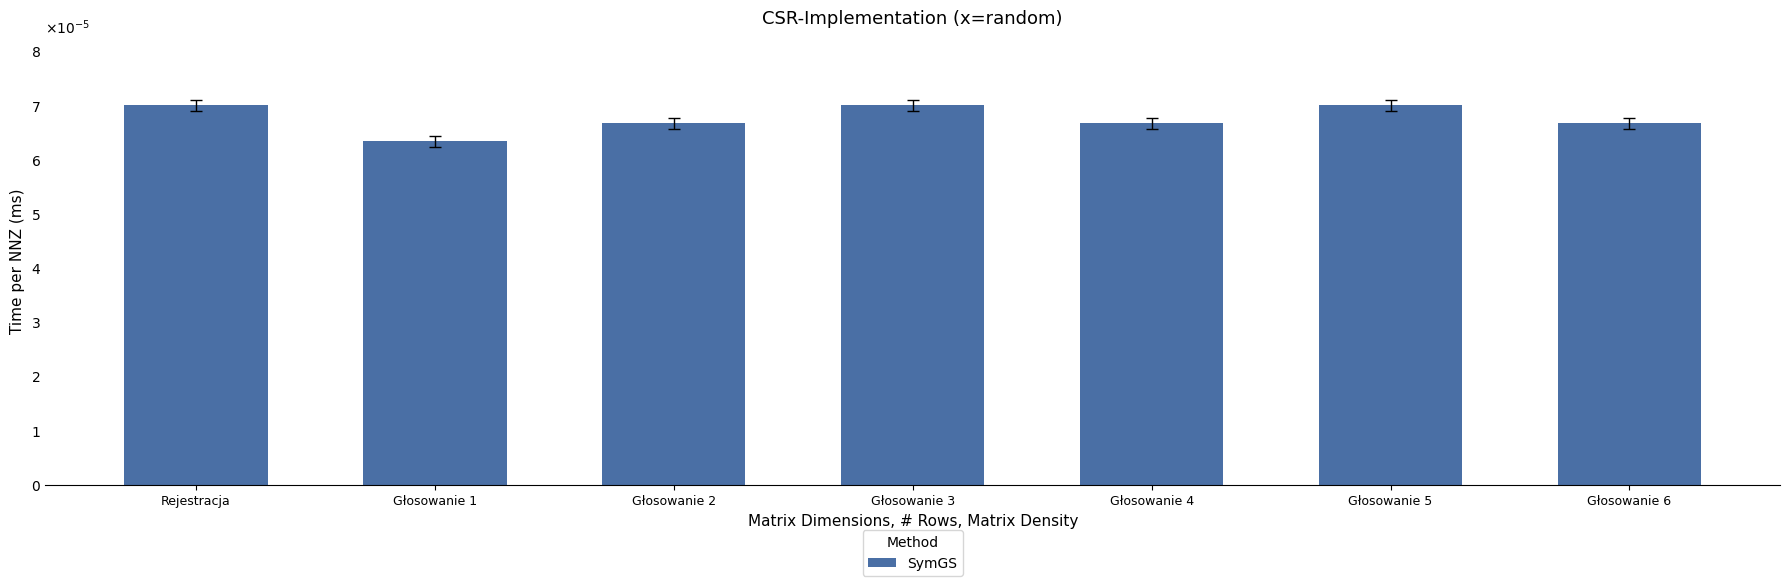

At which label is the value closest to 0?

Głosowanie 1